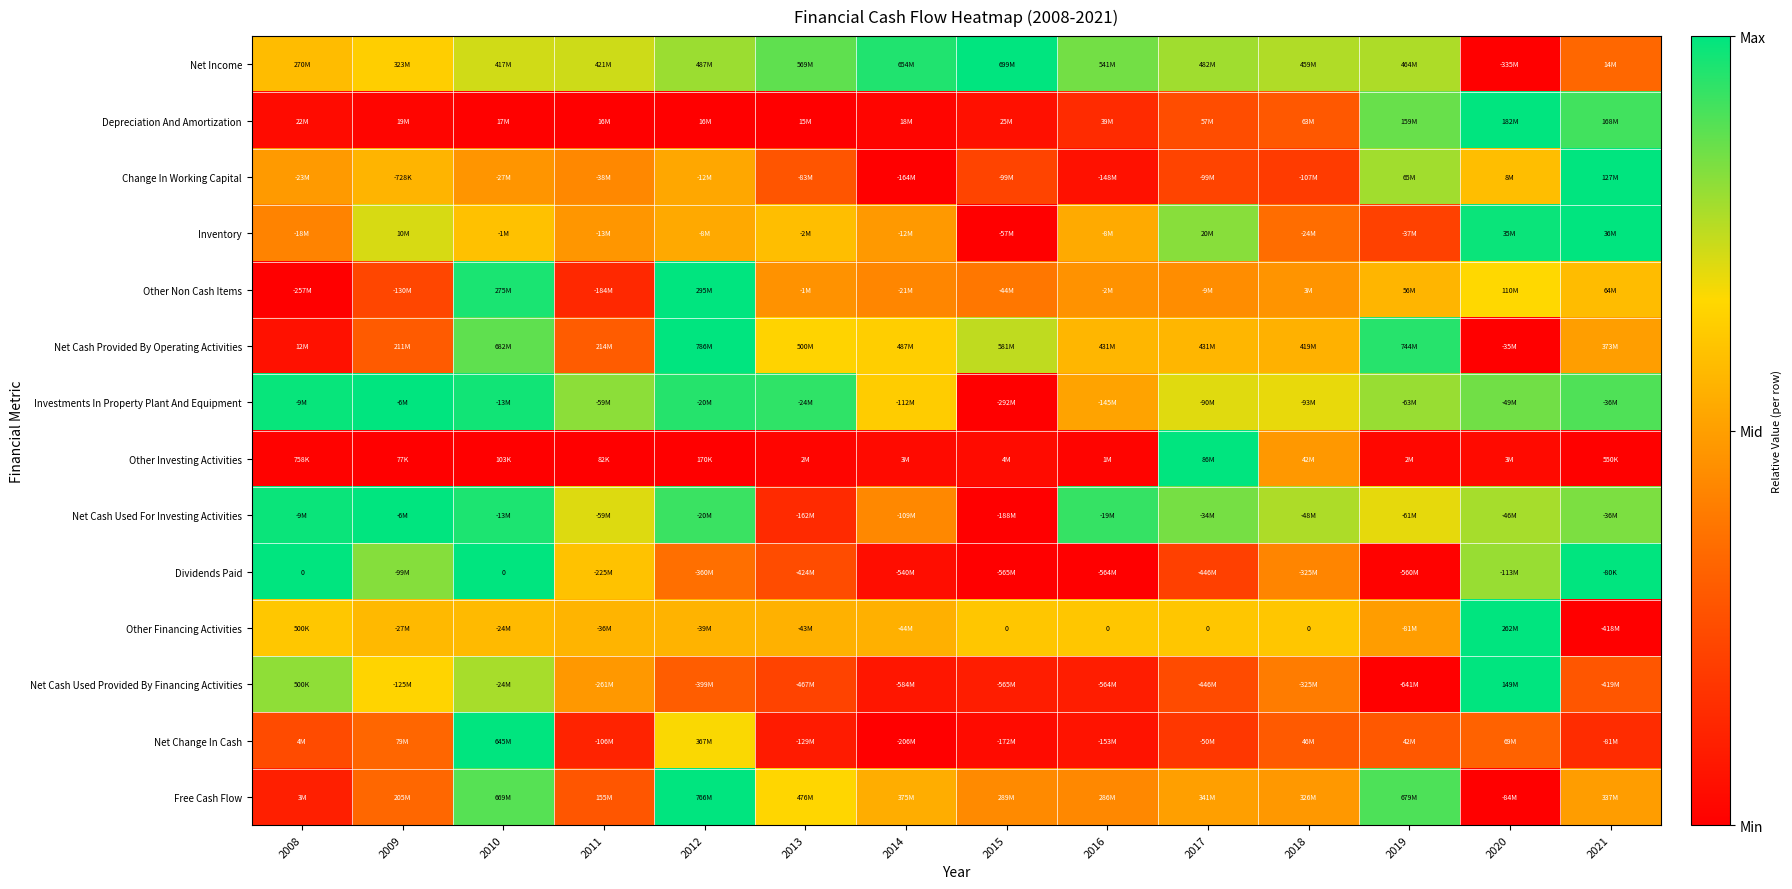

True or false: Net Change In Cash has a value of 0.6 at 2010.

False